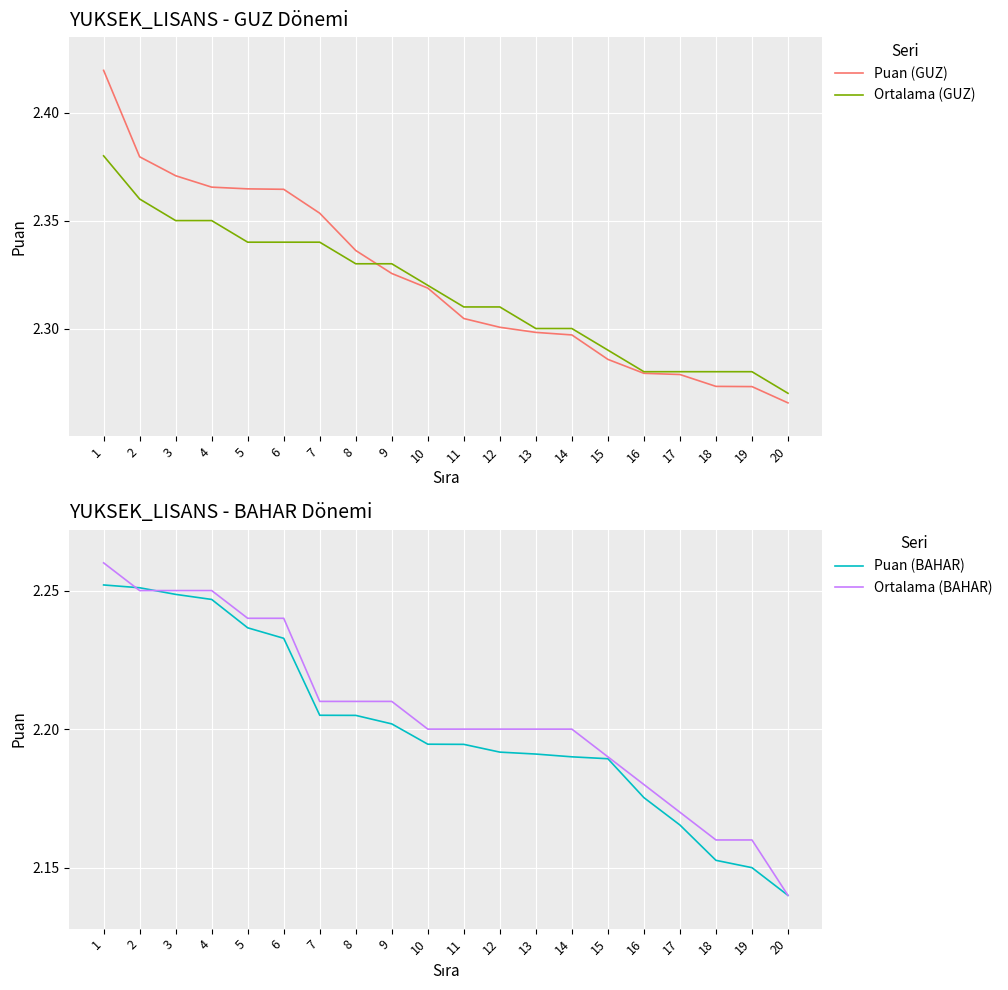

Reading right to left, what are all the values shown in this chart?

Puan (GUZ): 20=2.3	19=2.3	18=2.3	17=2.3	16=2.3	15=2.3	14=2.3	13=2.3	12=2.3	11=2.3	10=2.3	9=2.3	8=2.3	7=2.4	6=2.4	5=2.4	4=2.4	3=2.4	2=2.4	1=2.4
Ortalama (GUZ): 20=2.3	19=2.3	18=2.3	17=2.3	16=2.3	15=2.3	14=2.3	13=2.3	12=2.3	11=2.3	10=2.3	9=2.3	8=2.3	7=2.3	6=2.3	5=2.3	4=2.4	3=2.4	2=2.4	1=2.4
Puan (BAHAR): 20=2.1	19=2.1	18=2.2	17=2.2	16=2.2	15=2.2	14=2.2	13=2.2	12=2.2	11=2.2	10=2.2	9=2.2	8=2.2	7=2.2	6=2.2	5=2.2	4=2.2	3=2.2	2=2.3	1=2.3
Ortalama (BAHAR): 20=2.1	19=2.2	18=2.2	17=2.2	16=2.2	15=2.2	14=2.2	13=2.2	12=2.2	11=2.2	10=2.2	9=2.2	8=2.2	7=2.2	6=2.2	5=2.2	4=2.2	3=2.2	2=2.2	1=2.3